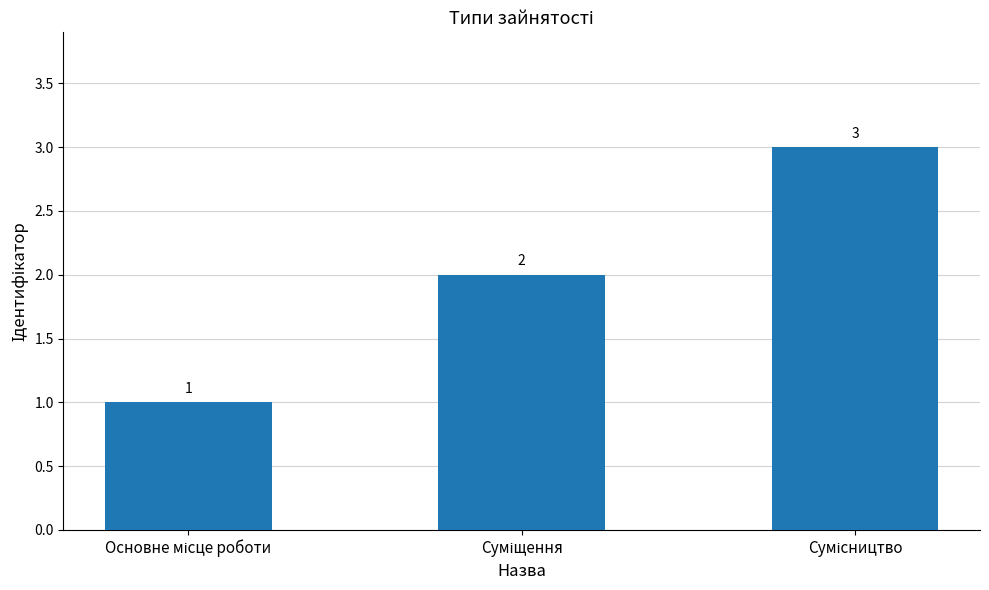

What is the minimum value shown in the chart?

1